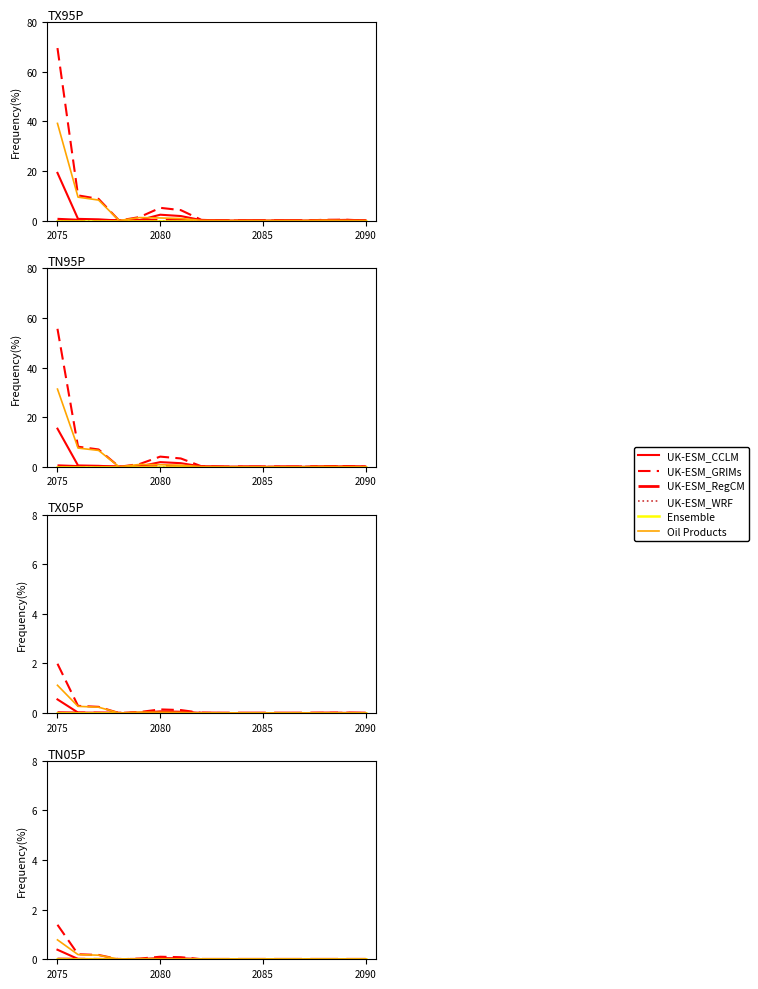

What is the highest value of the UK-ESM_CCLM series?

0.4